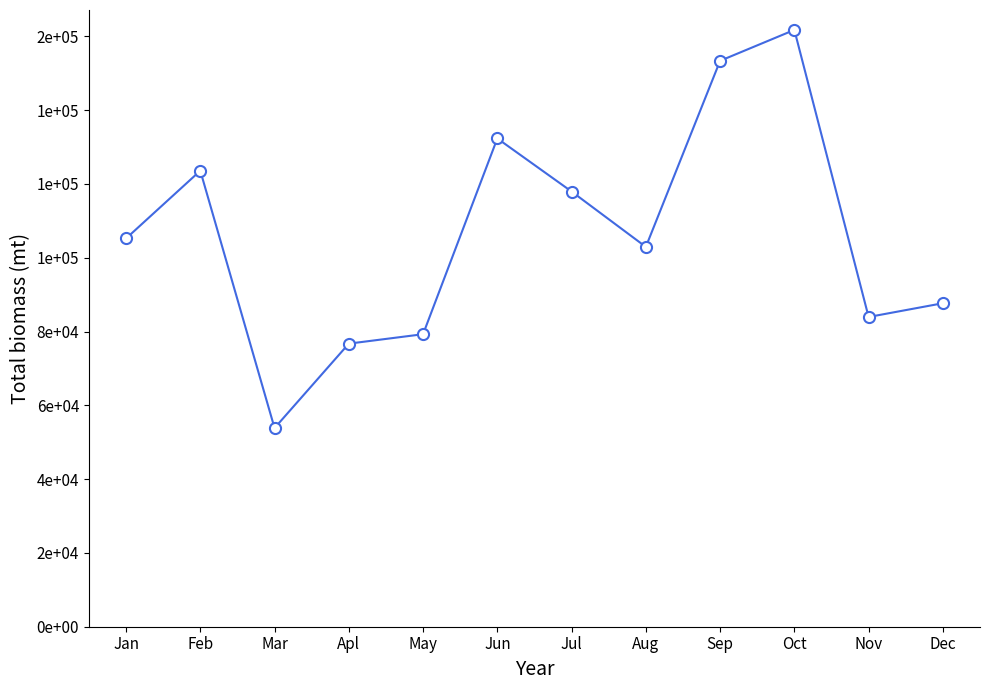

Which category has the lowest value across all series?

Mar